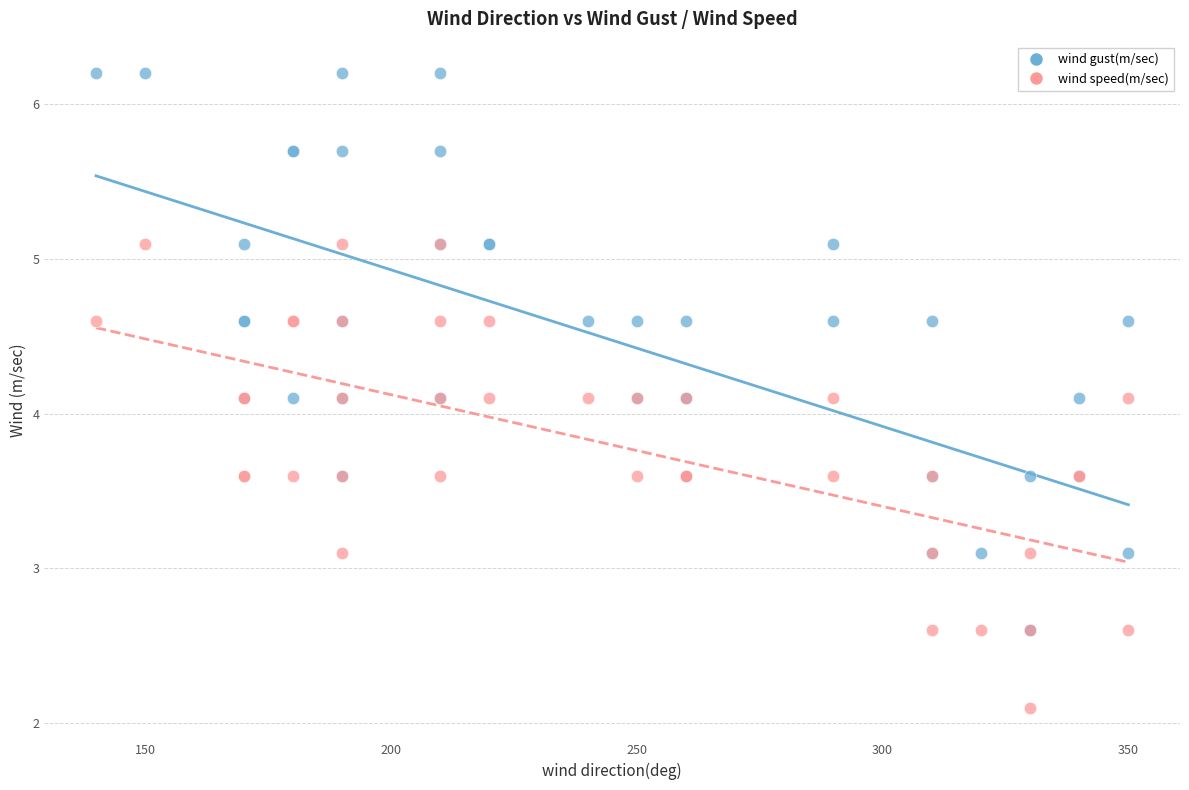

Which series has the widest spread of Y values?

wind gust(m/sec)